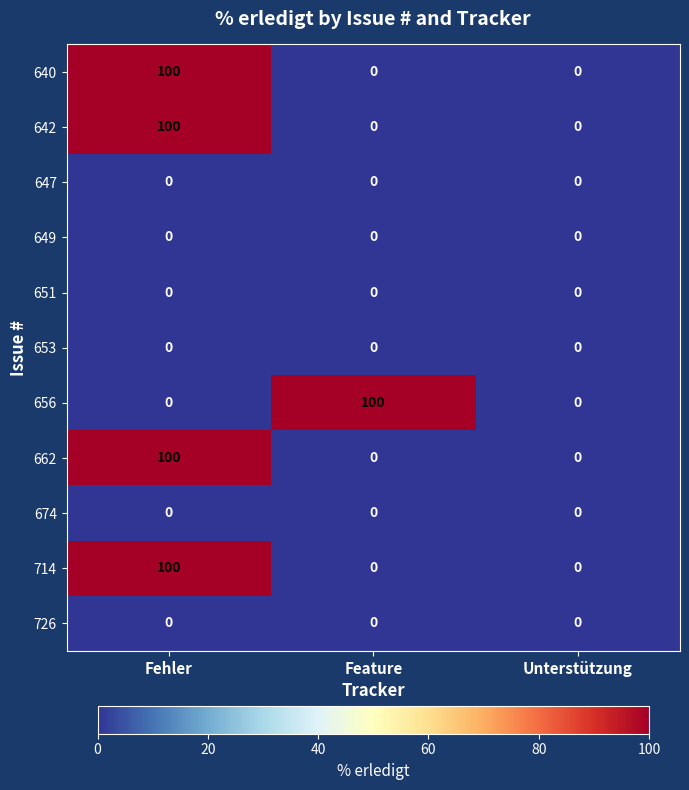

What is the difference between the highest and lowest values at Fehler?

100